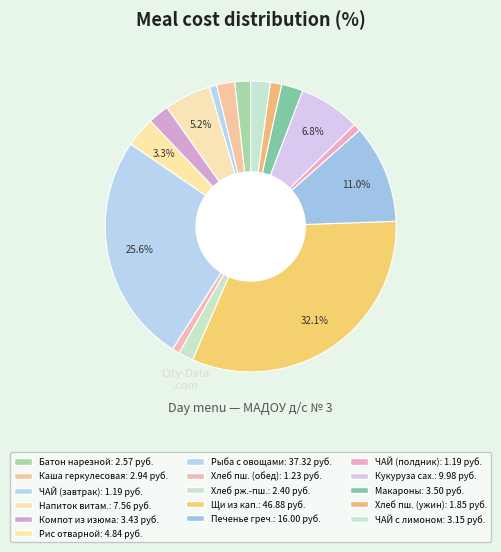

How many segments does this pie chart have?

16